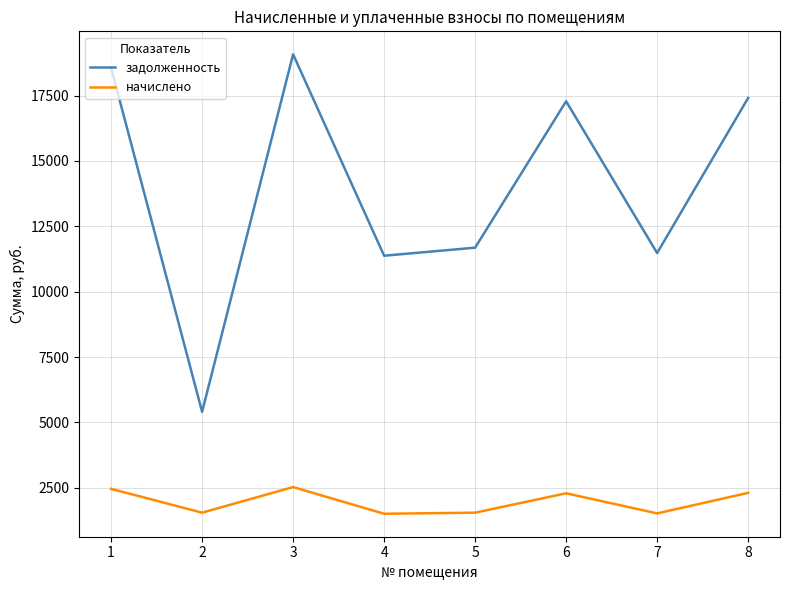

What is the difference between the maximum and second lowest values in the начислено series?

1007.0